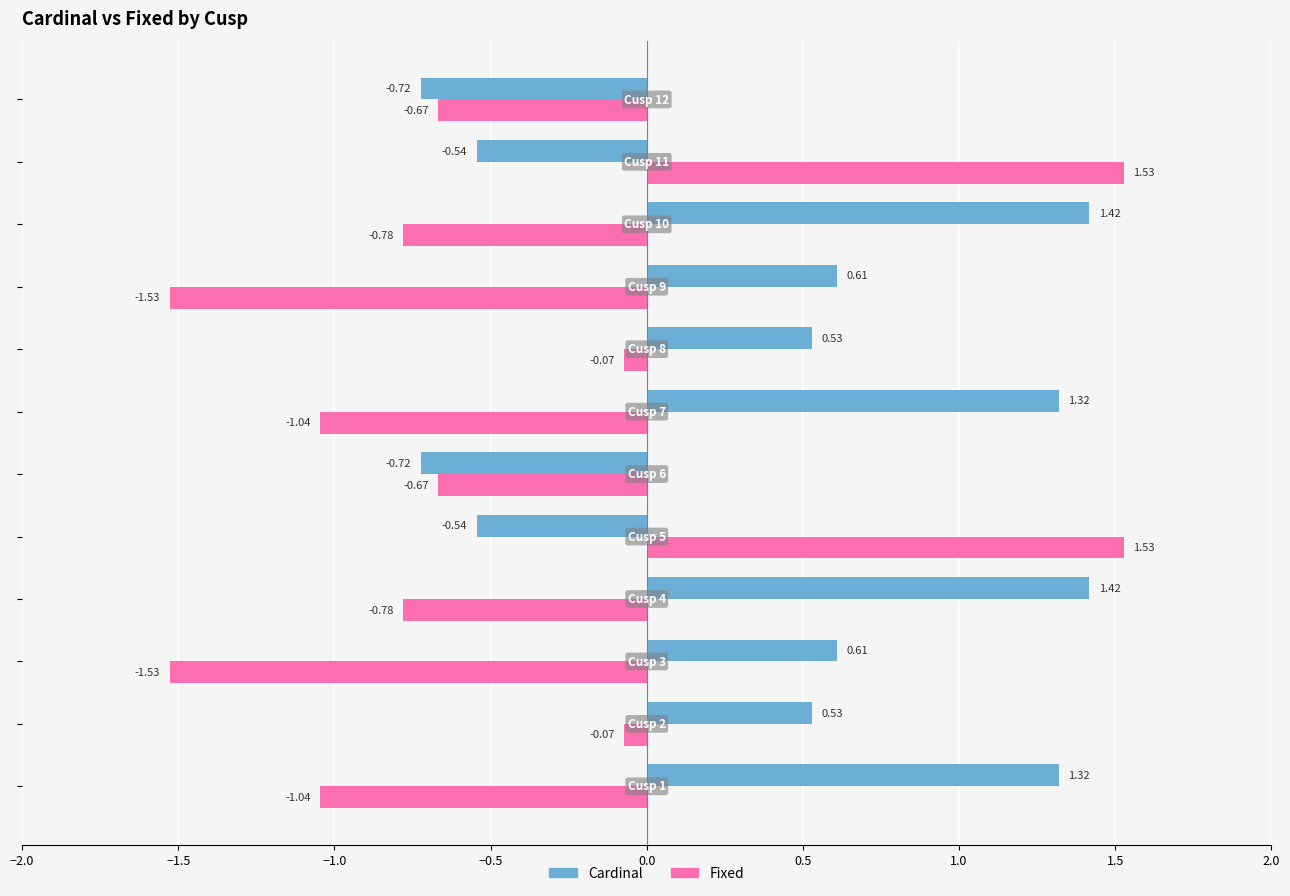

What is the difference between the maximum and minimum values in the Fixed series?

3.1